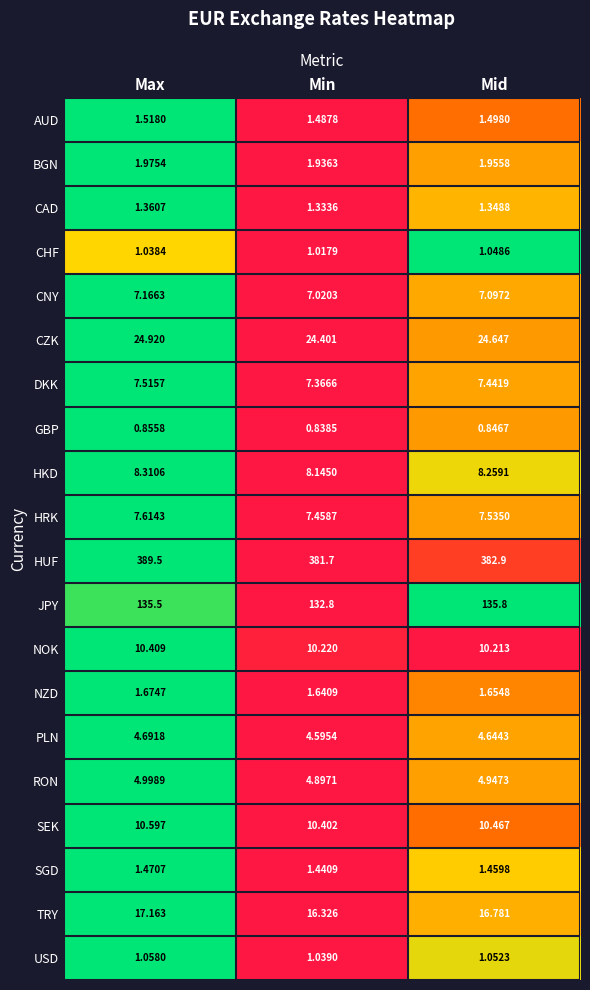

How many categories are shown in the chart?

3